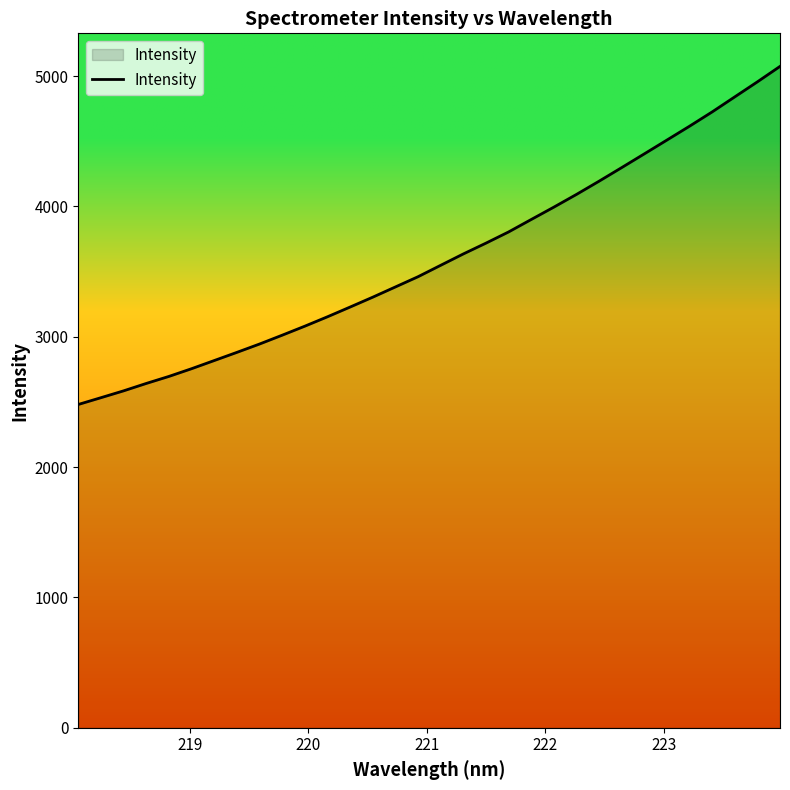

Reading right to left, what are all the values shown in this chart?

5073.7	4955.3	4840.1	4724.7	4615.1	4508.9	4402.9	4297.5	4193.2	4091.6	3994.1	3899.2	3803.8	3717.9	3635.1	3547.9	3460.4	3381.9	3303.4	3227.7	3153.0	3080.9	3011.7	2943.9	2879.9	2817.2	2754.6	2695.4	2641.5	2584.8	2532.2	2480.2